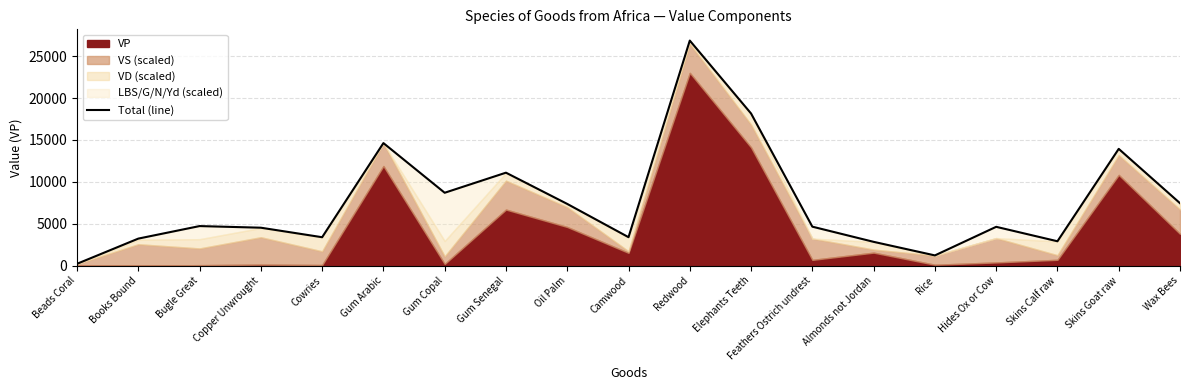

Rank the categories by value from highest to lowest.

Redwood, Elephants Teeth, Gum Arabic, Skins Goat raw, Gum Senegal, Gum Copal, Wax Bees, Oil Palm, Bugle Great, Feathers Ostrich undrest, Hides Ox or Cow, Copper Unwrought, Camwood, Cowries, Books Bound, Skins Calf raw, Almonds not Jordan, Rice, Beads Coral